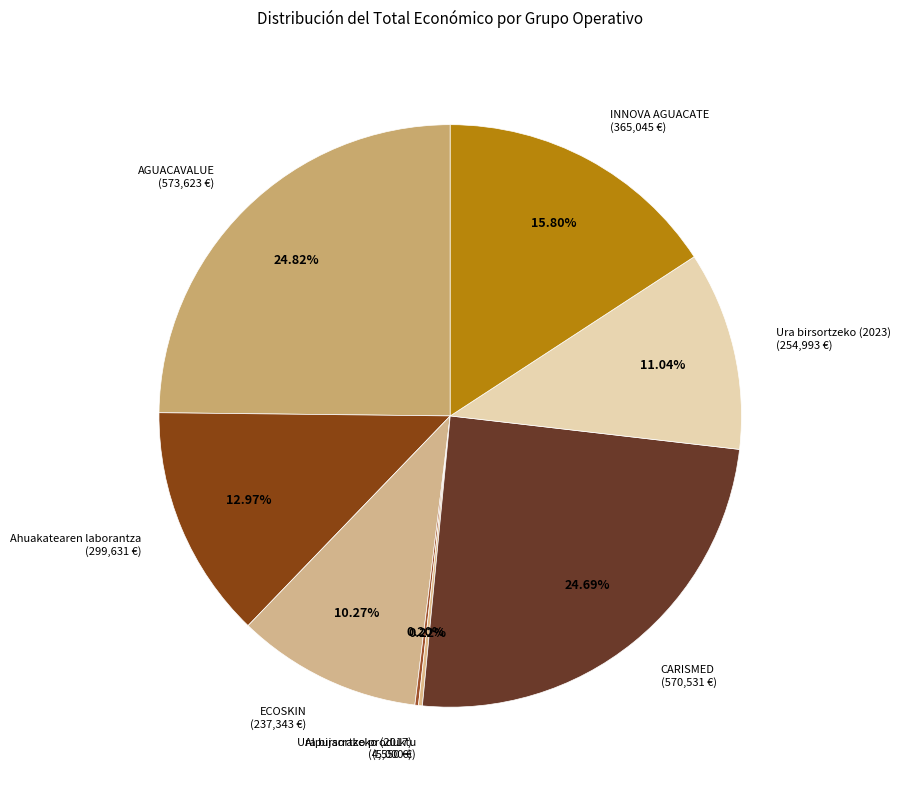

What percentage is the Ahuakatearen laborantza slice, to the nearest percent?

13%